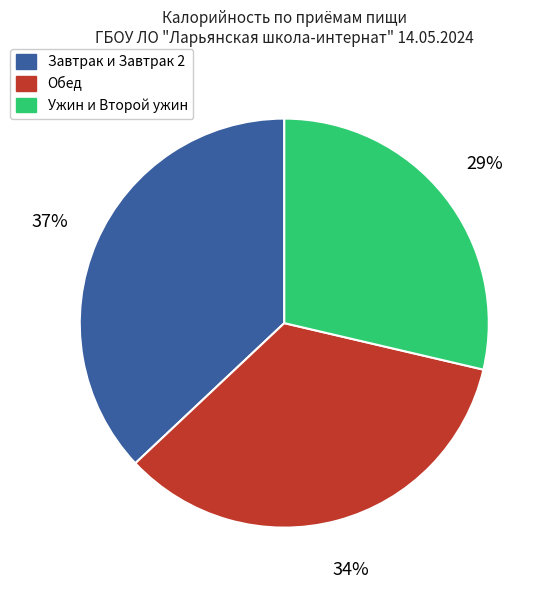

To the nearest percent, what is the average slice percentage?

33%